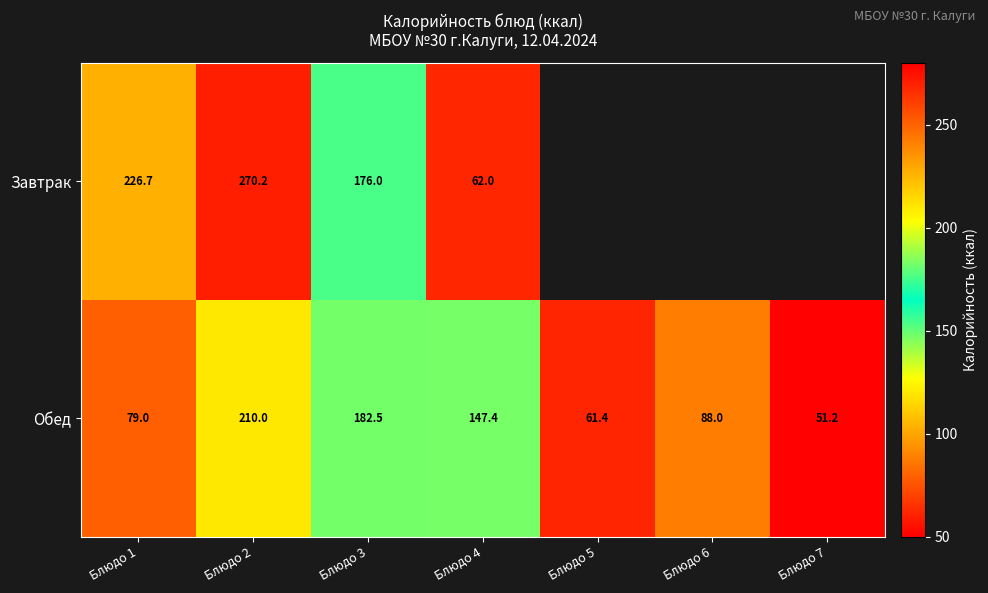

The value of Обед at Блюдо 6 is 32.3. True or false?

False